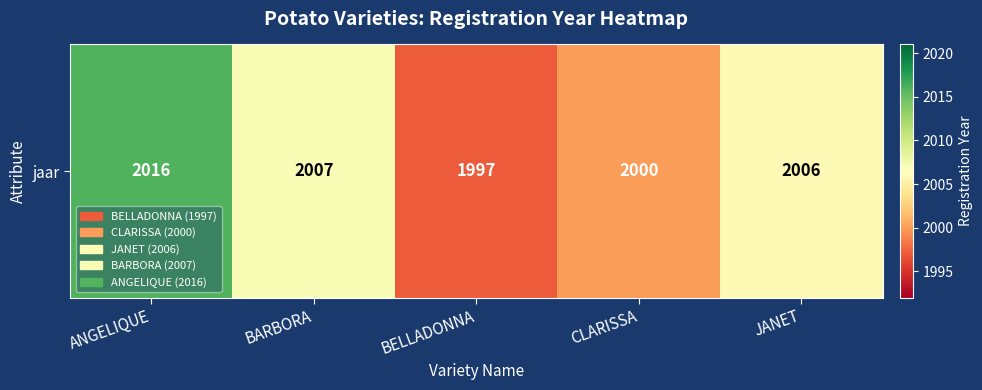

What is the difference between the second highest and minimum values?

10